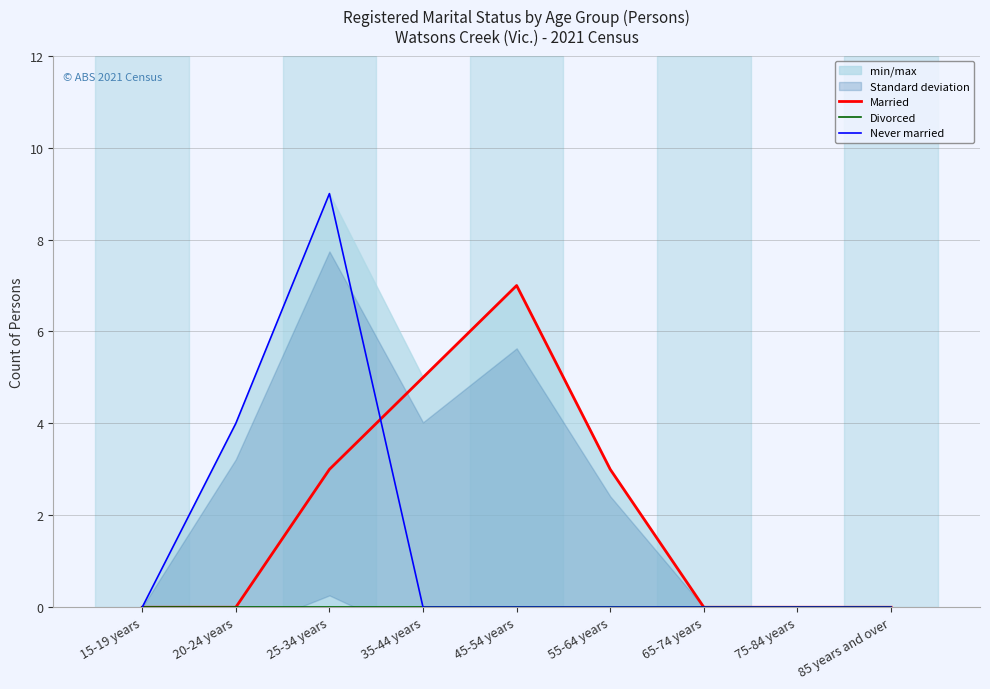

List the labels in order of Married value, largest first.

45-54 years, 35-44 years, 25-34 years, 55-64 years, 15-19 years, 20-24 years, 65-74 years, 75-84 years, 85 years and over